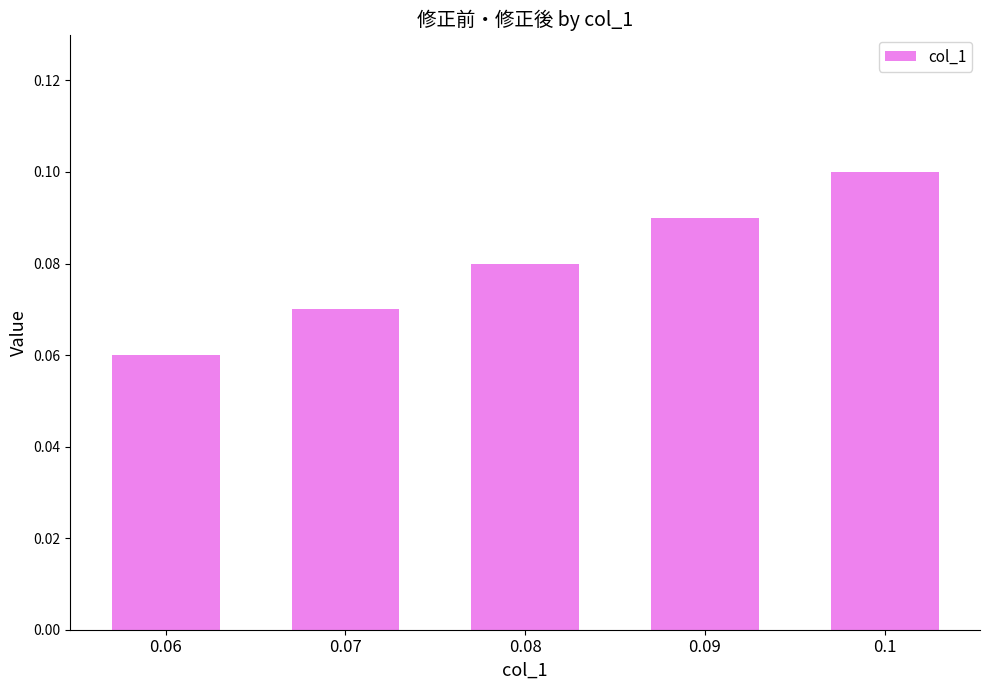

List the labels in order of value, smallest first.

0.06, 0.07, 0.08, 0.09, 0.1